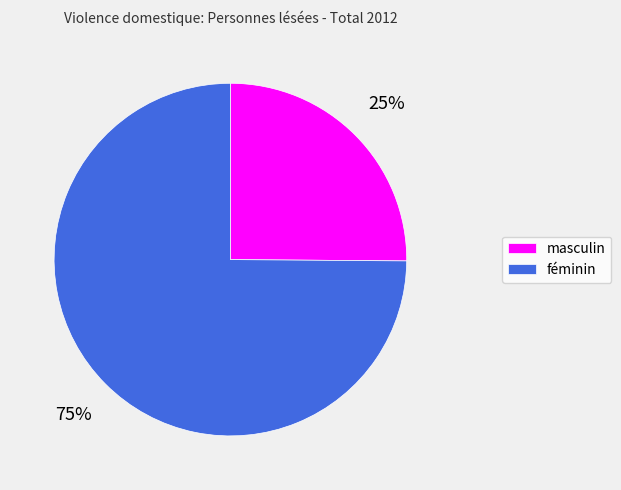

The féminin slice represents 75% of the pie. True or false?

True